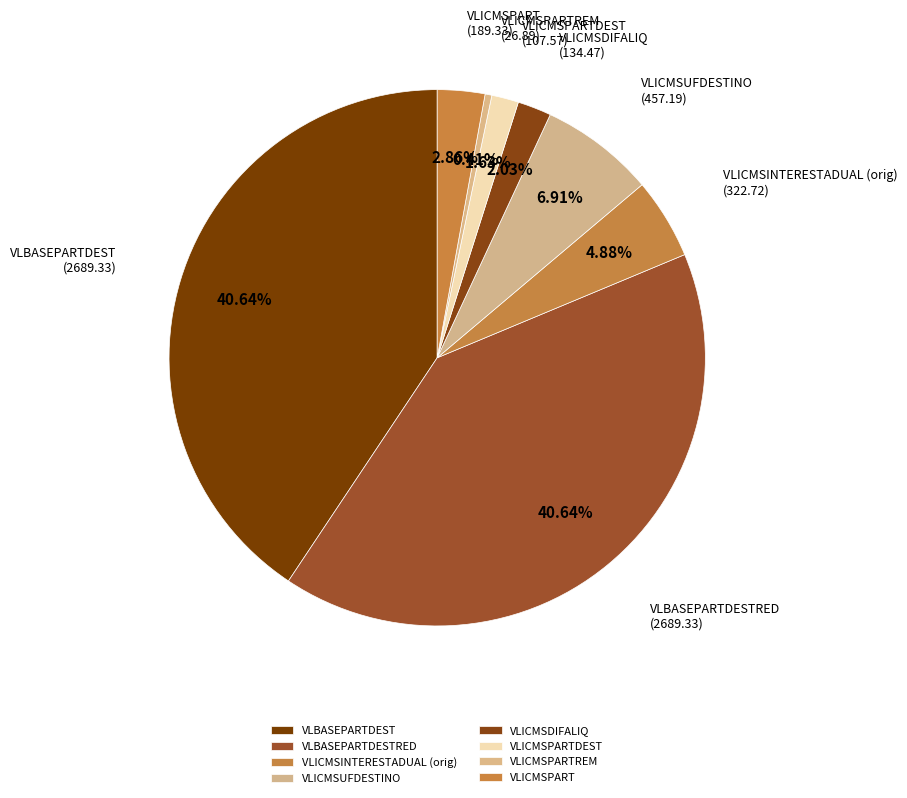

What is the smallest slice in the pie chart?

VLICMSPARTREM